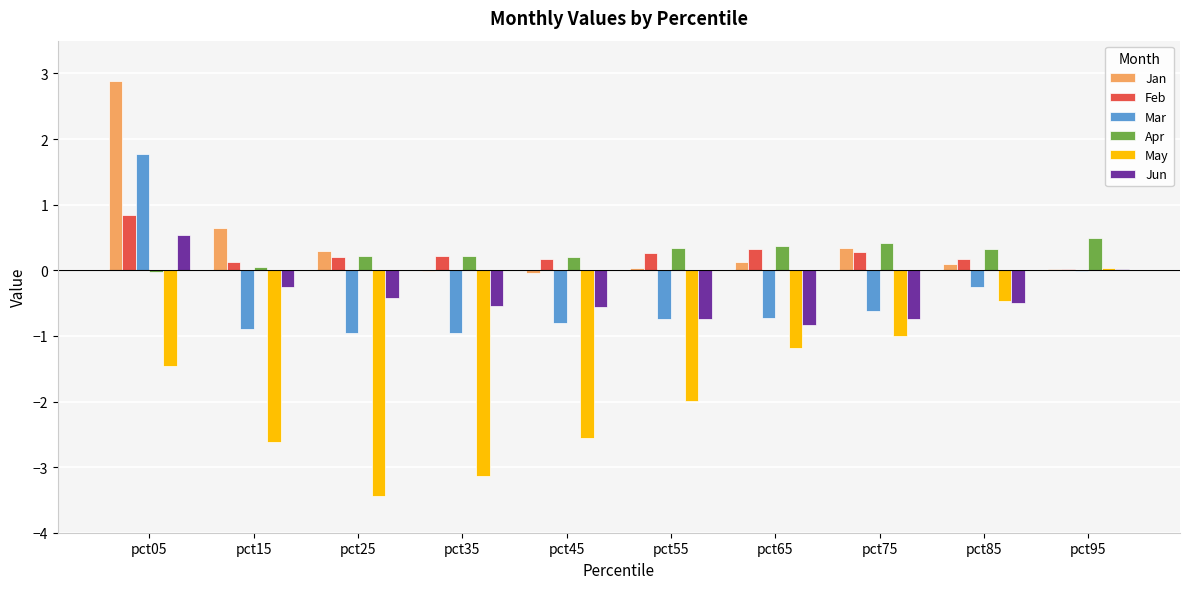

What is the average value of the Jun series?

-0.4